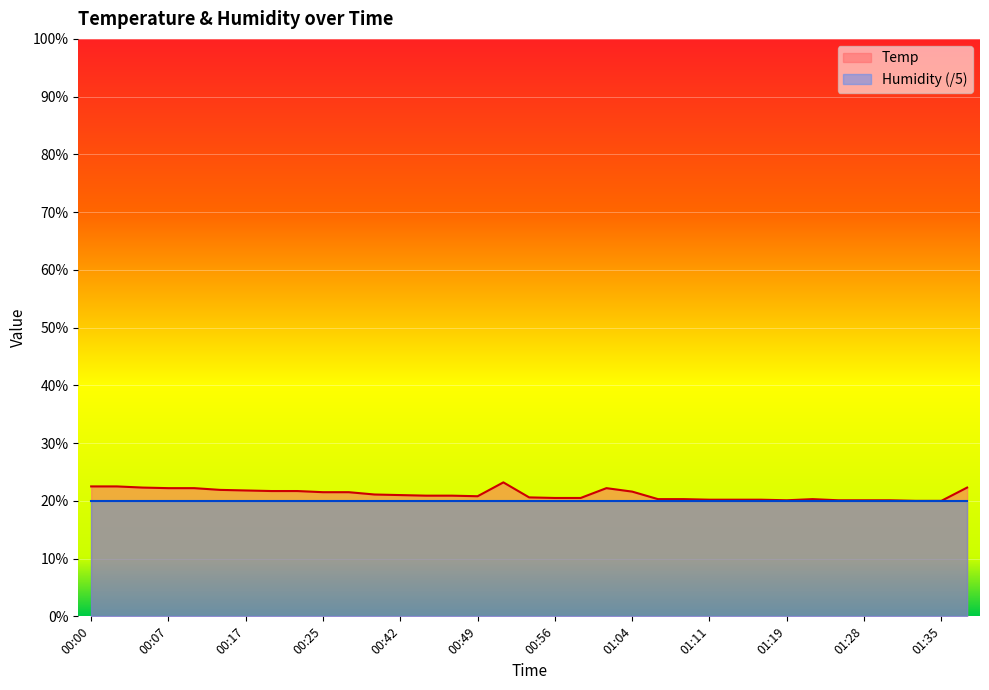

Where is the first local minimum?

00:49